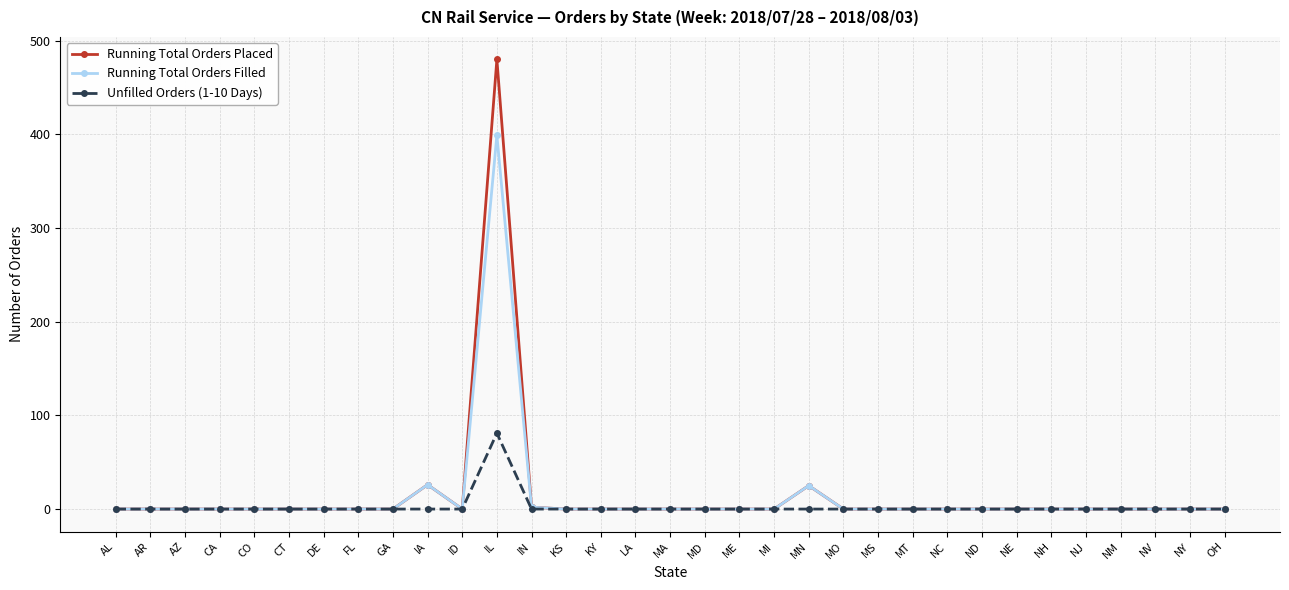

The value of Unfilled Orders (1-10 Days) at AZ is 0. True or false?

True